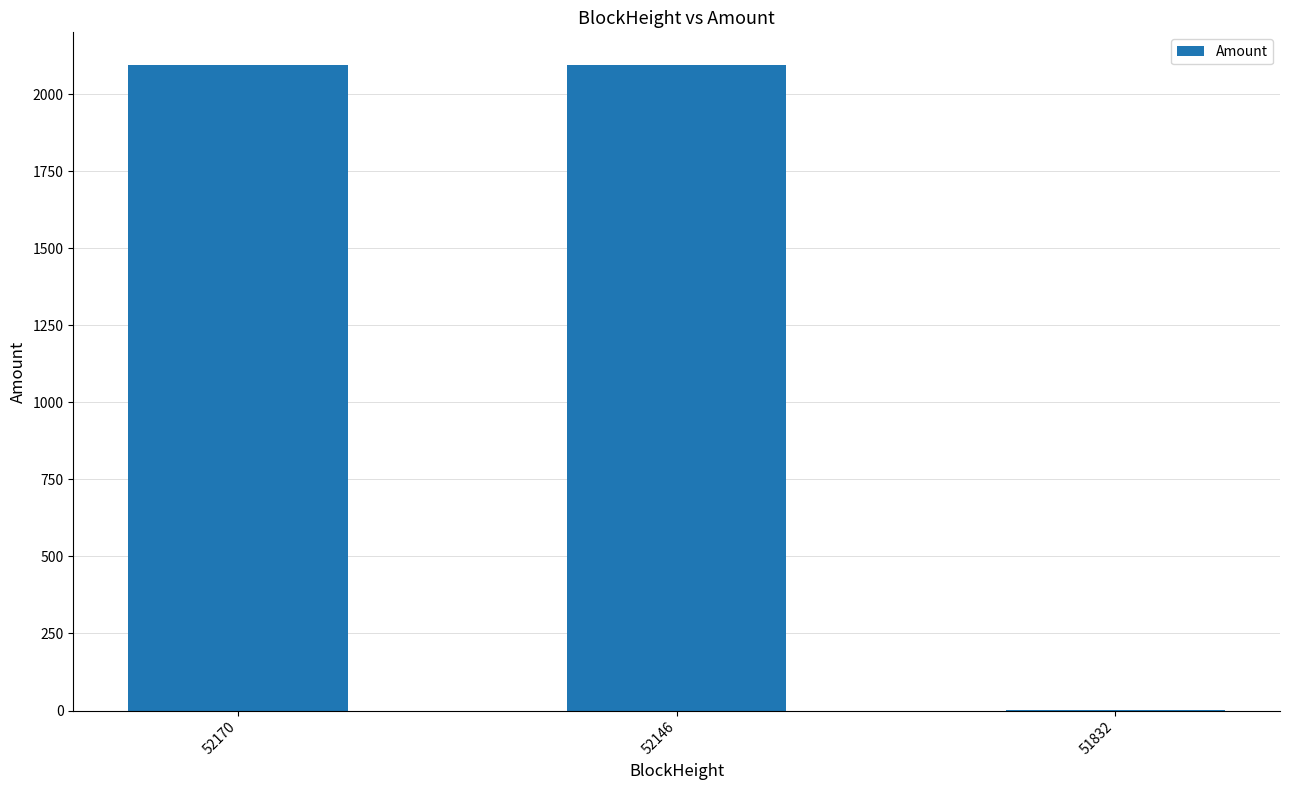

True or false: the data shows 2096.6 at 52170.

True